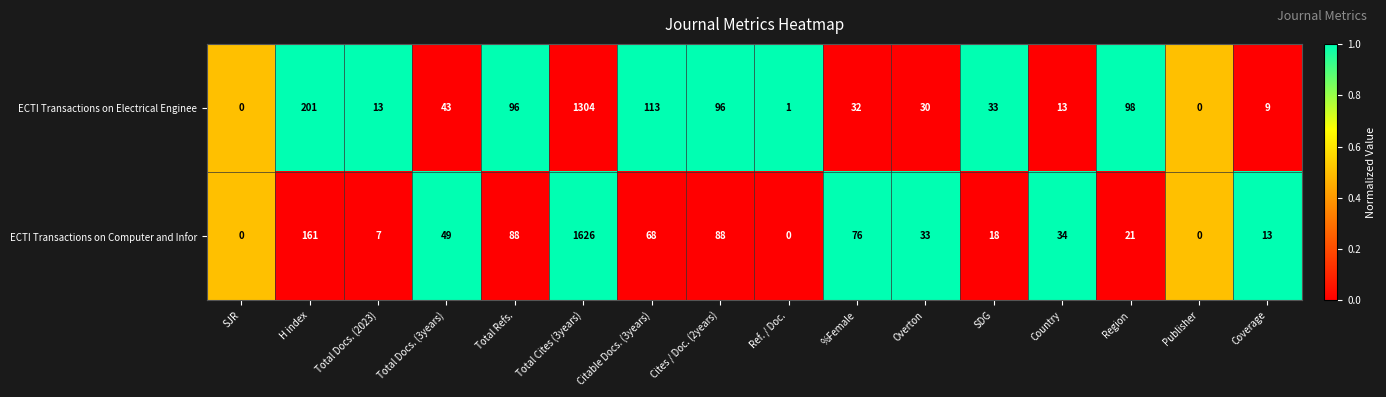

List the series in order of their peak value, lowest first.

ECTI Transactions on Electrical Enginee, ECTI Transactions on Computer and Infor